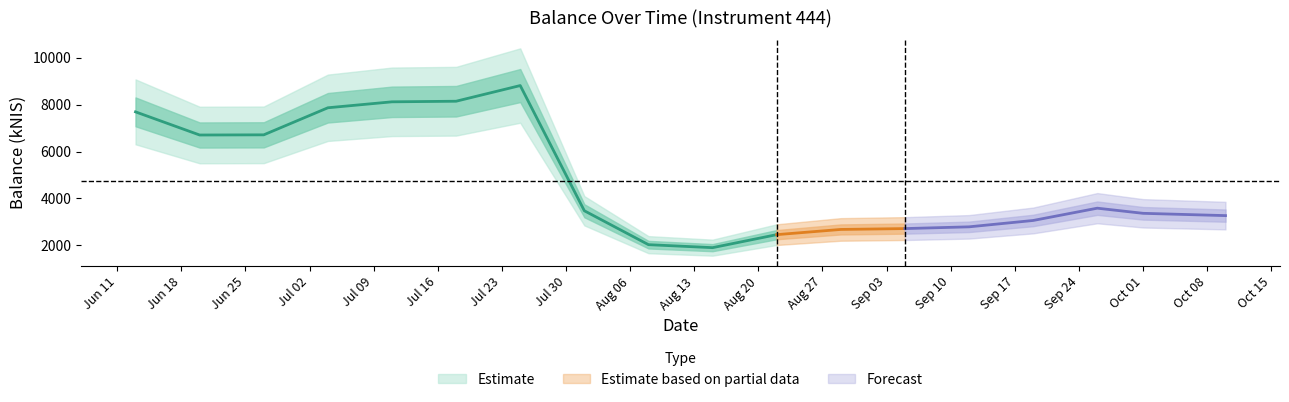

What is the label of the 7th point from the left?

2024-07-25